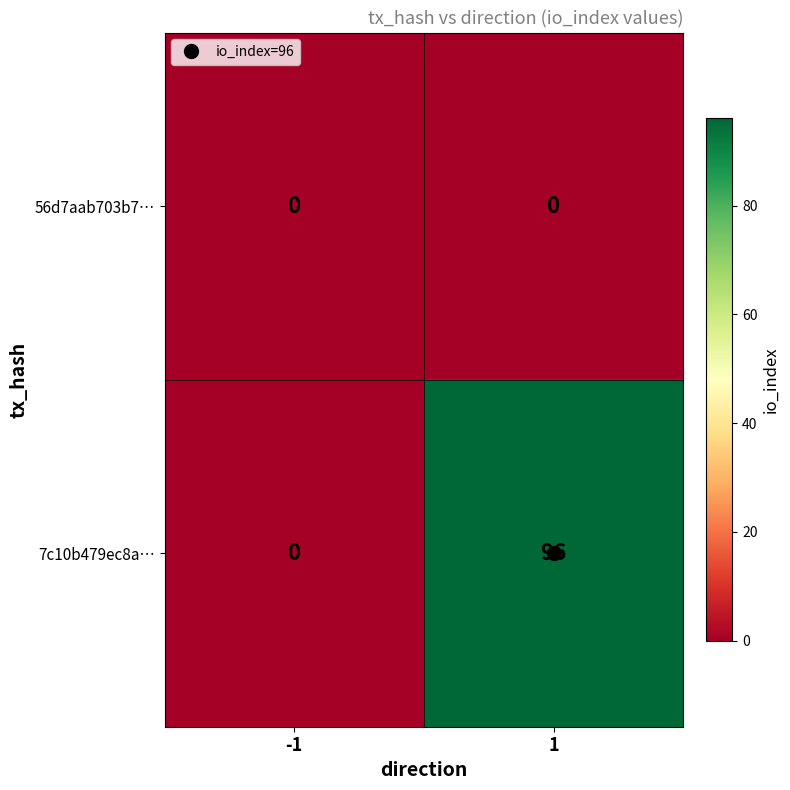

Which series has the largest total across all categories?

7c10b479ec8a…